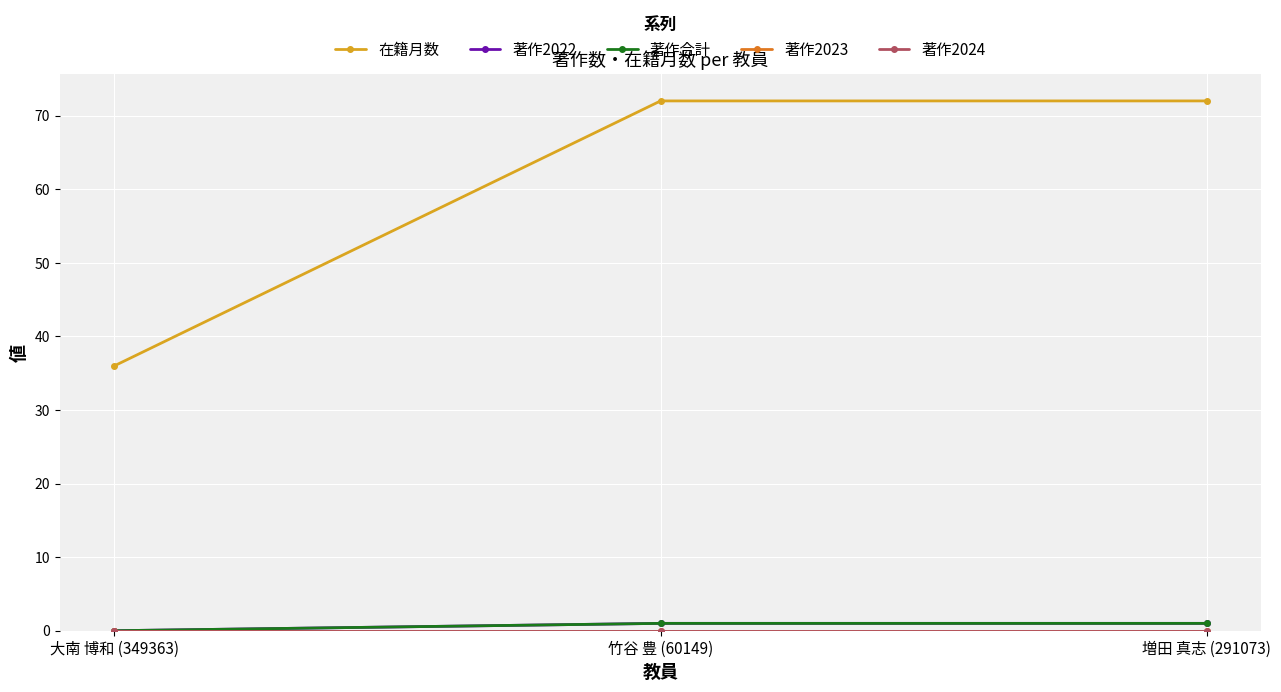

Is this an area chart (filled region under the line)?

No